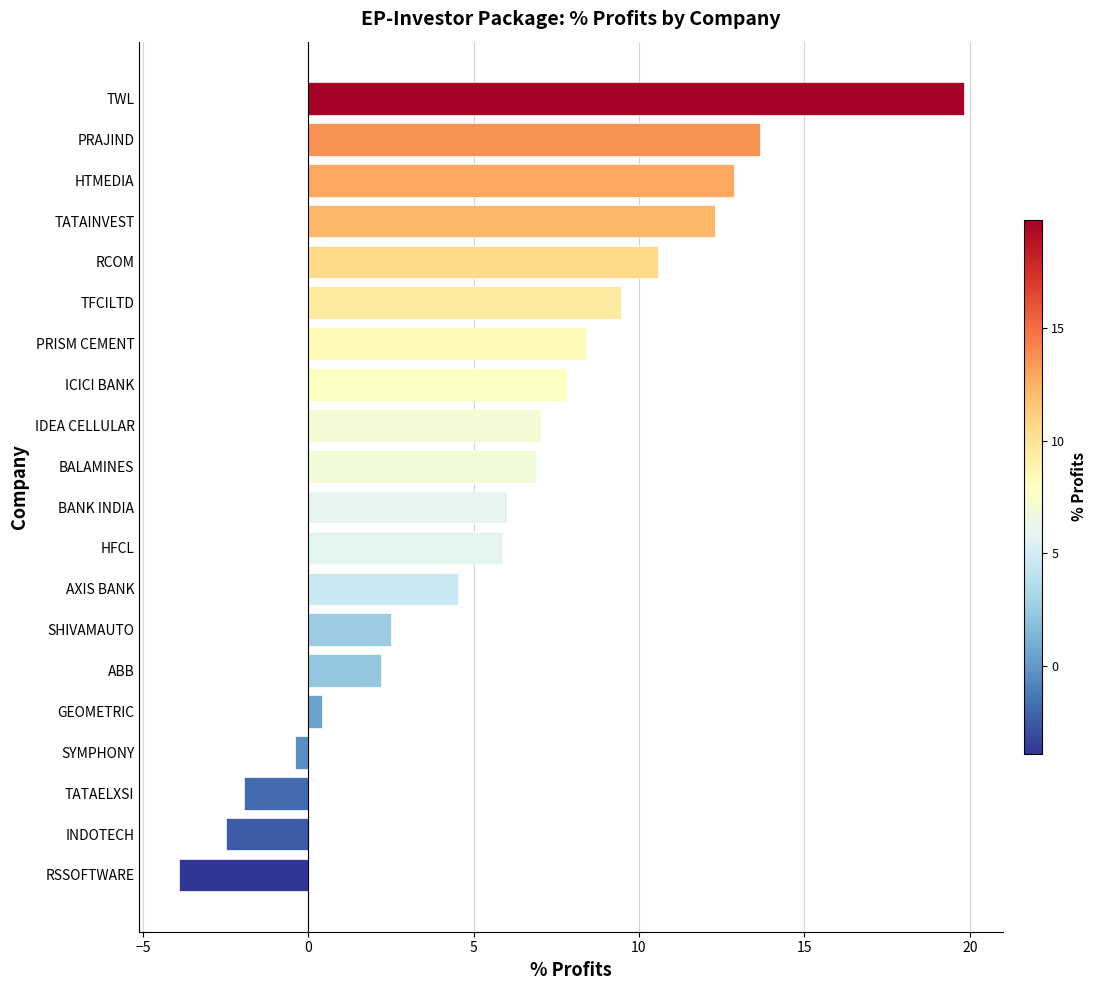

What is the minimum value shown in the chart?

-3.9